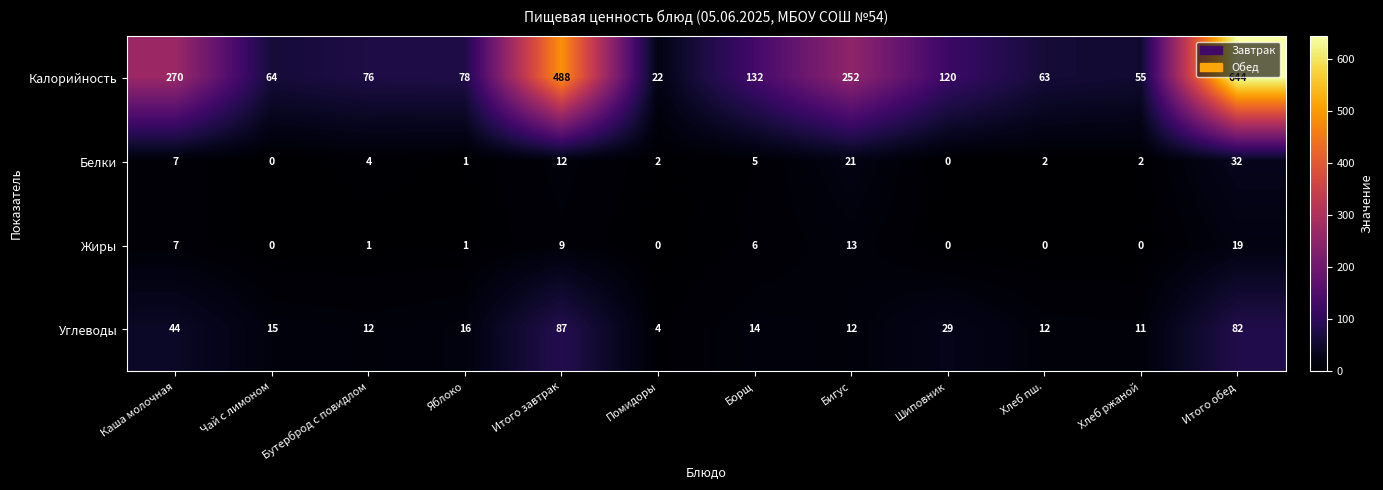

Rank the series by their maximum value, from highest to lowest.

Калорийность, Углеводы, Белки, Жиры